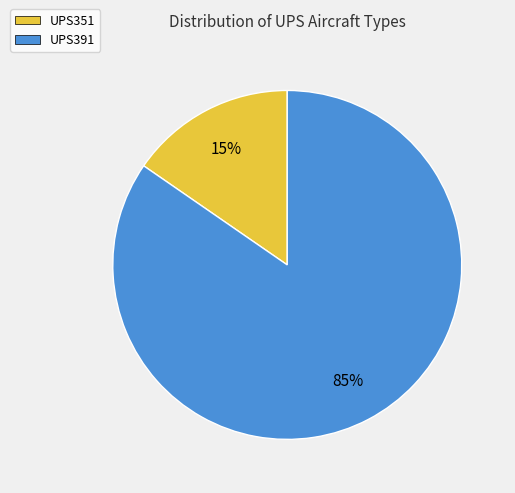

To the nearest percent, what is the average slice percentage?

50%